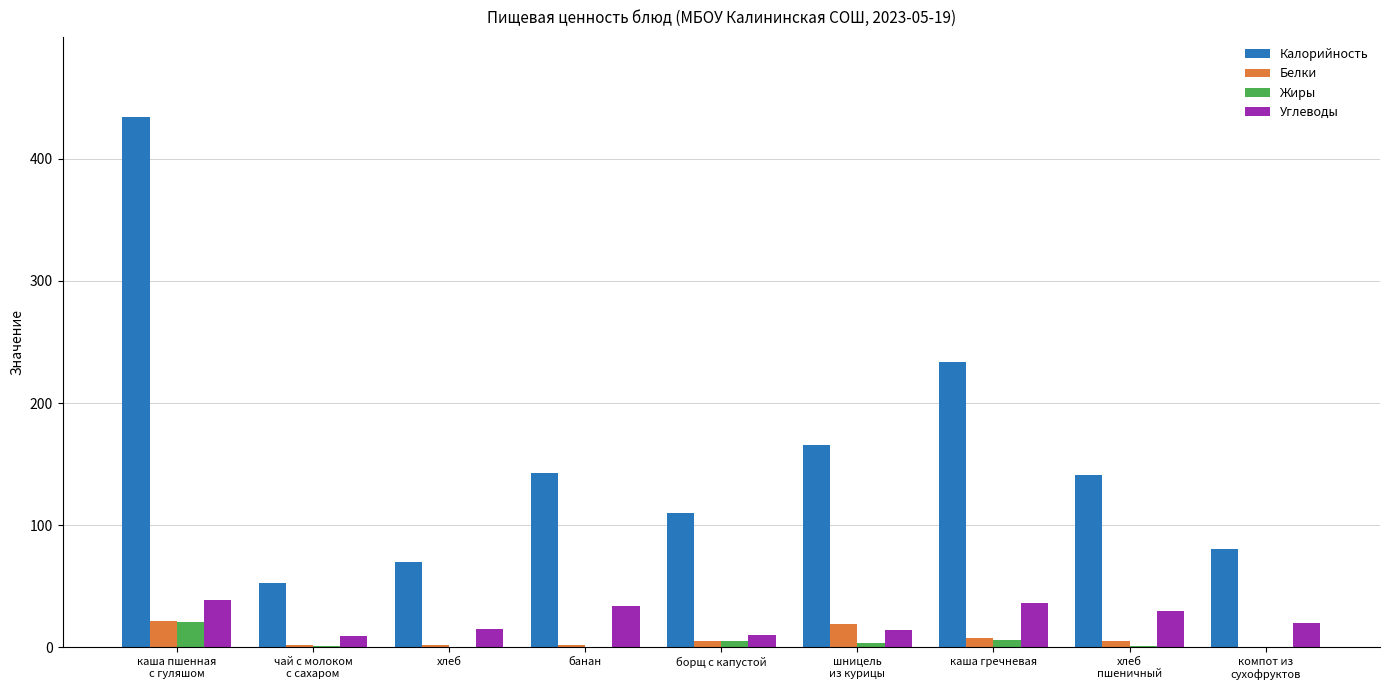

Which series has the largest total across all categories?

Калорийность